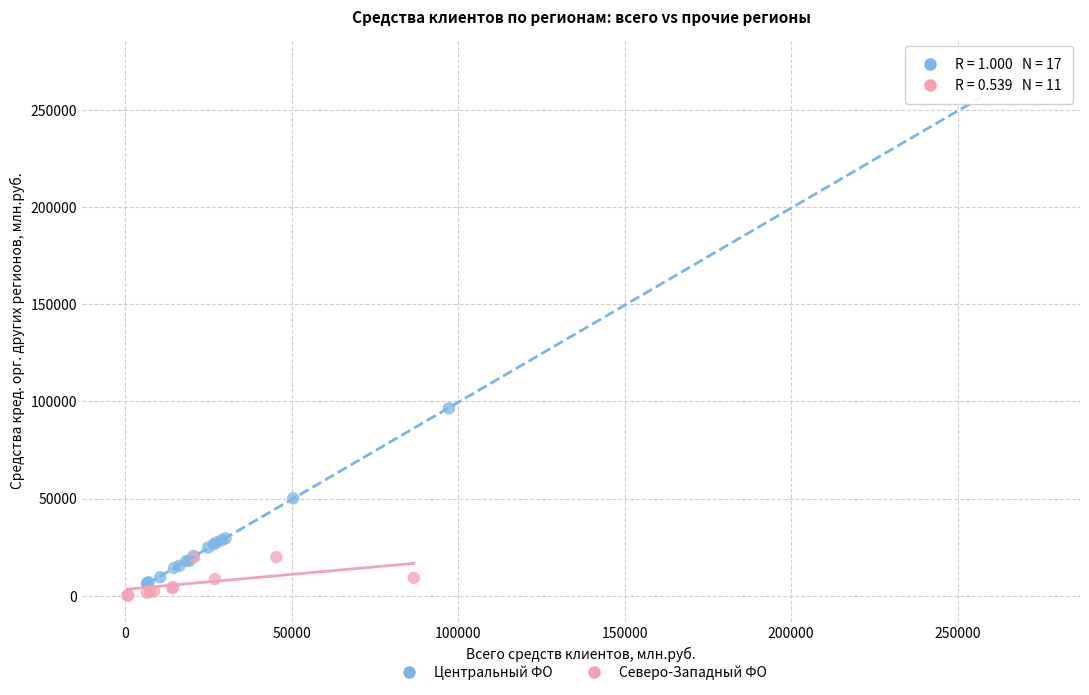

Which series has the widest spread of Y values?

Центральный ФО